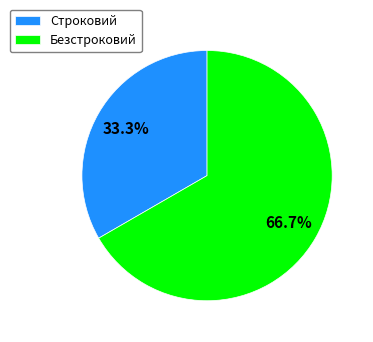

Which category has the smallest portion of the pie?

Строковий